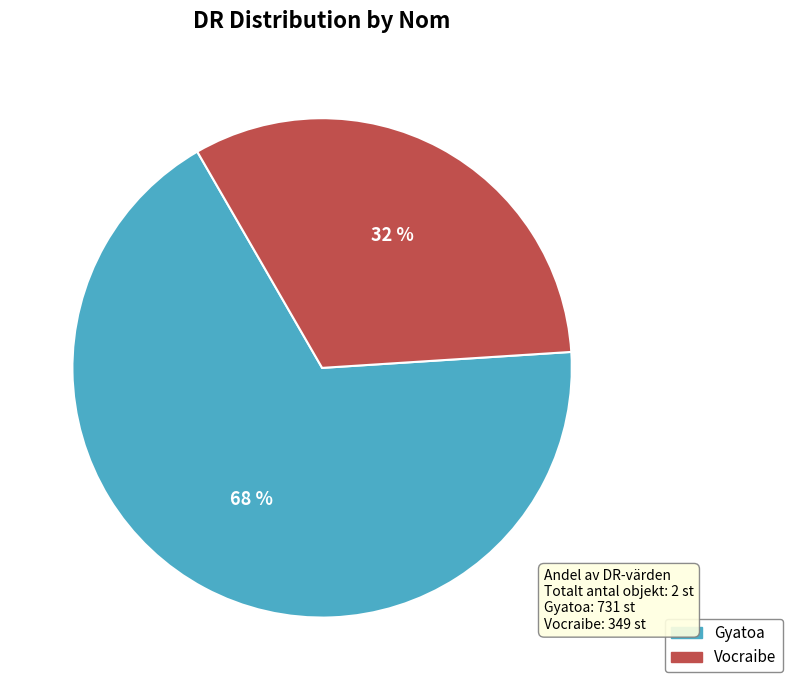

Count the number of slices in the pie.

2